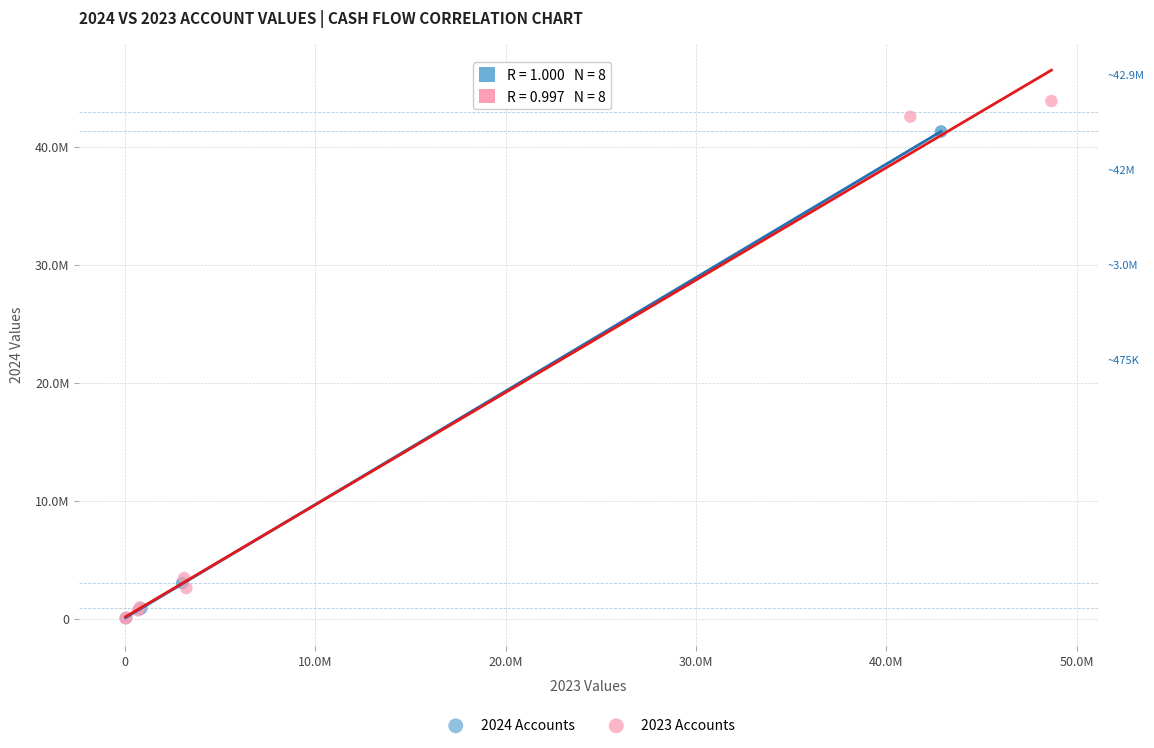

What are all the series names shown in the legend?

2024 Accounts, 2023 Accounts